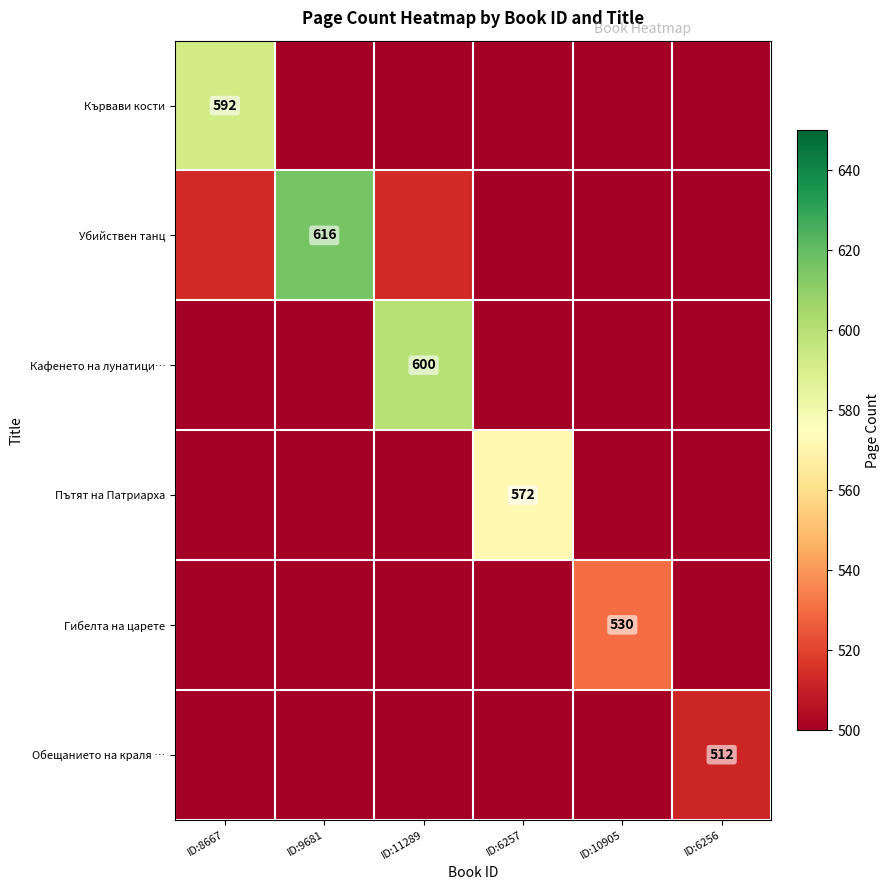

Is the value of Обещанието на краля … at ID:6256 greater than the value of Пътят на Патриарха at ID:6257?

No